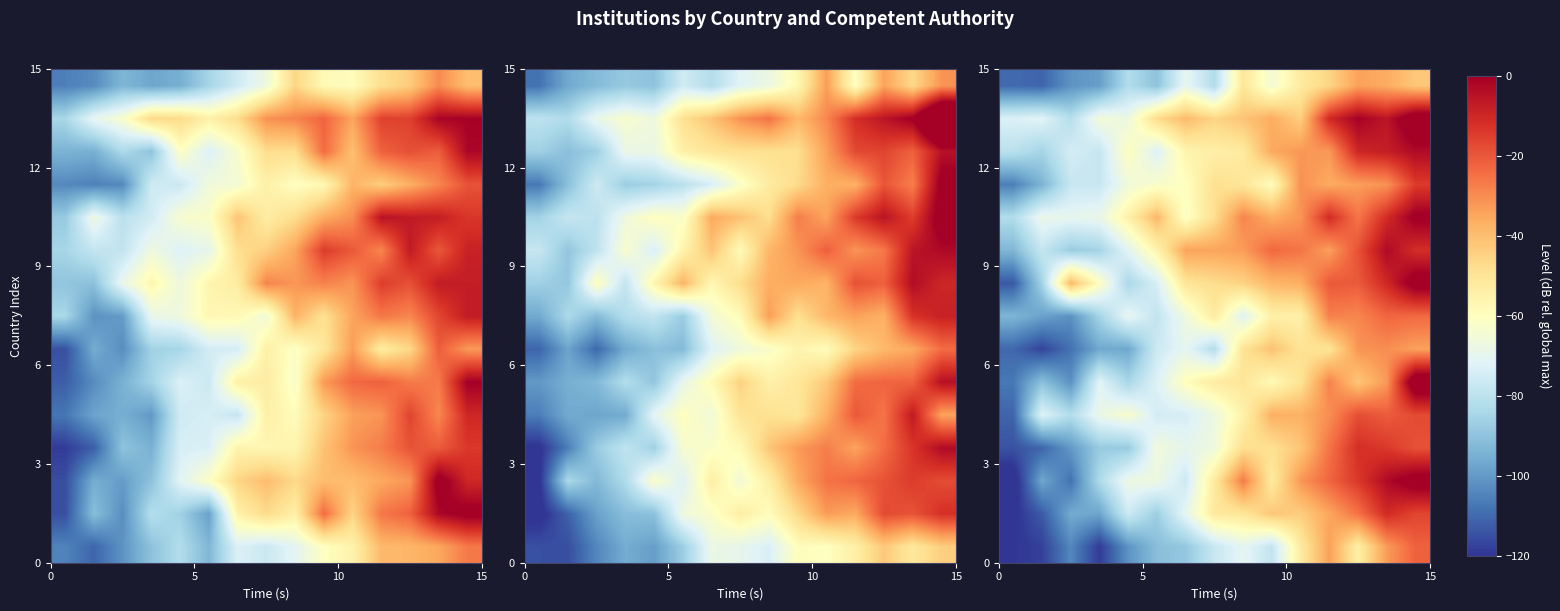

Which label corresponds to the largest value in the chart?

14